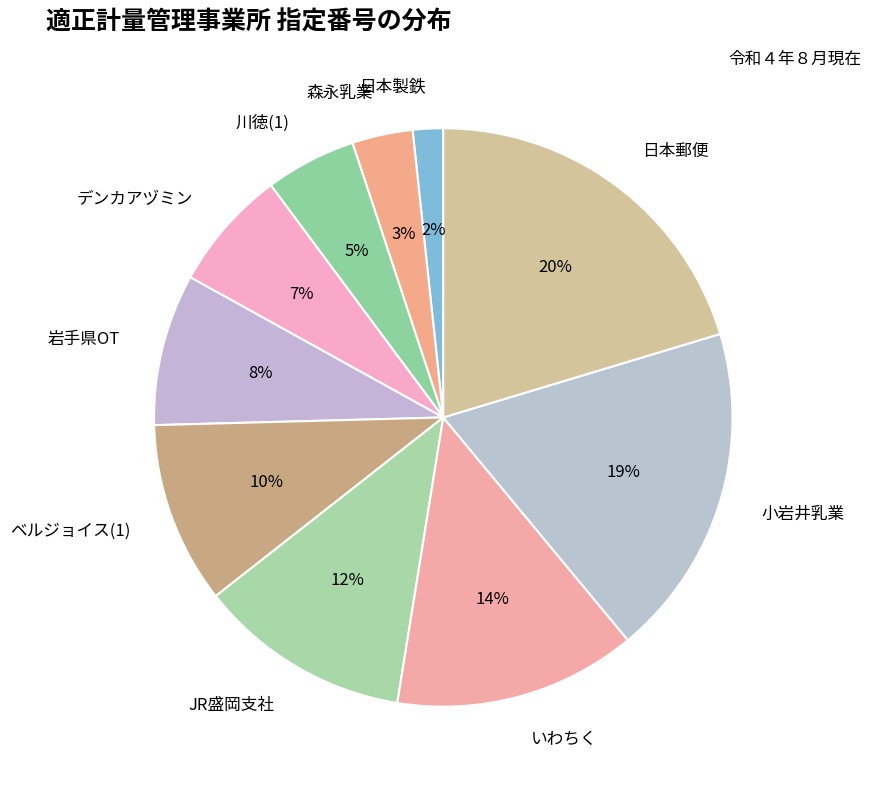

To the nearest percent, what is the combined percentage of 岩手県OT and 日本製鉄?

10%